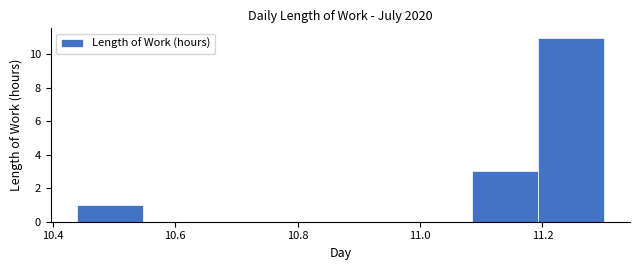

Reading left to right, list every bar in this chart as the range it spans on the x-axis followed by its height. Neither the bar edges nor the heights are printed on the chart, so give them approximately, as read against the axes.

10.44 to 10.54: 1
10.54 to 10.66: 0
10.66 to 10.76: 0
10.76 to 10.88: 0
10.88 to 10.98: 0
10.98 to 11.08: 0
11.08 to 11.20: 3
11.20 to 11.30: 11